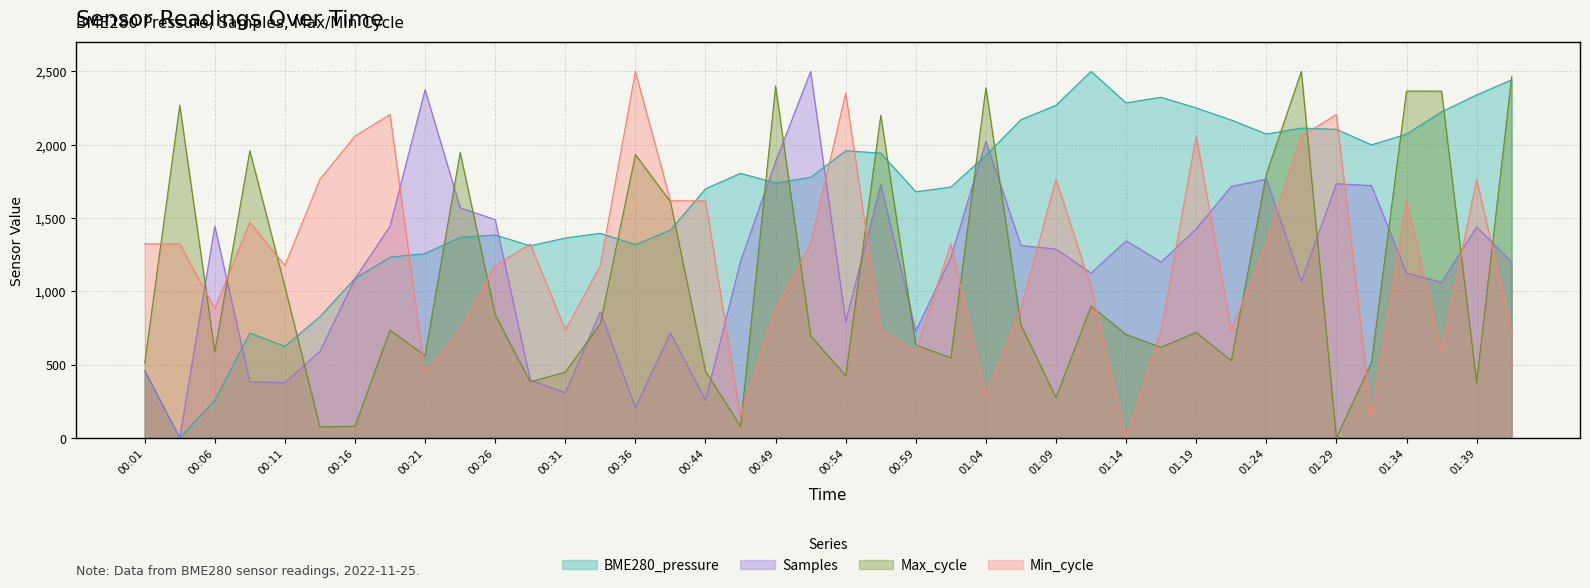

Which series has the largest total across all categories?

BME280_pressure